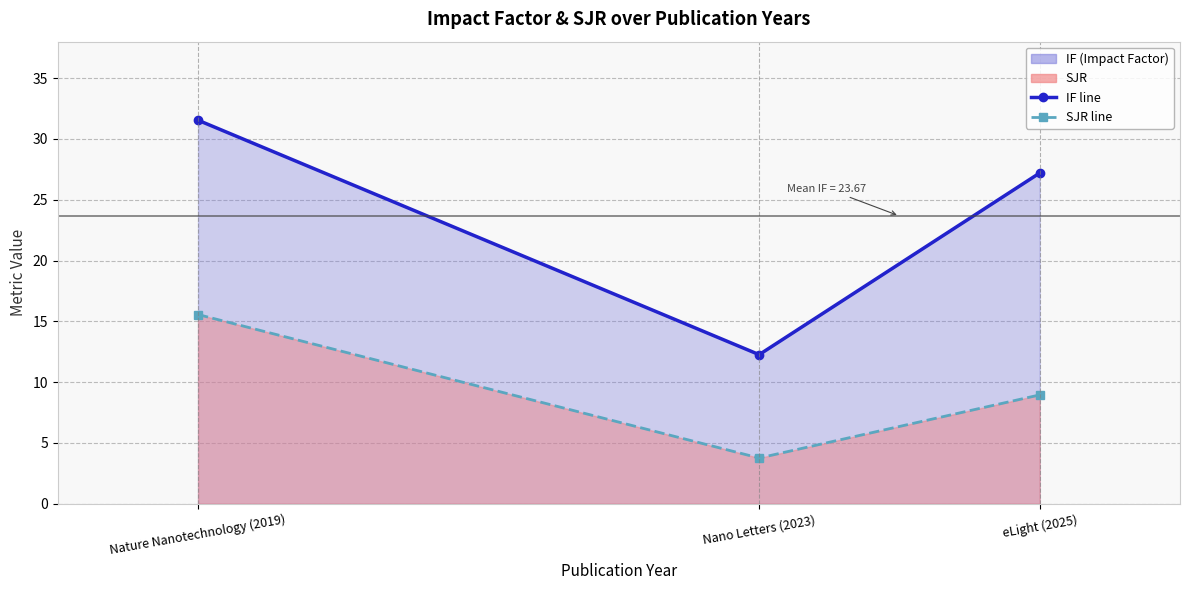

Which series changed the most between Nature Nanotechnology (2019) and Nano Letters (2023)?

IF line